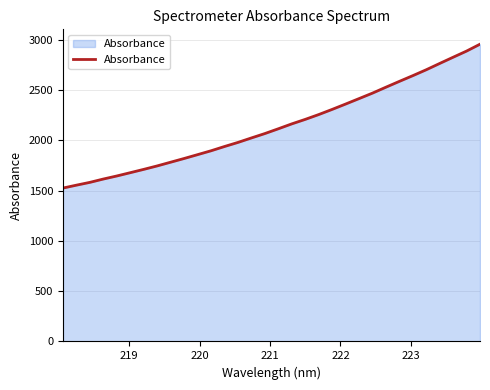

What is the minimum value shown in the chart?

1524.8